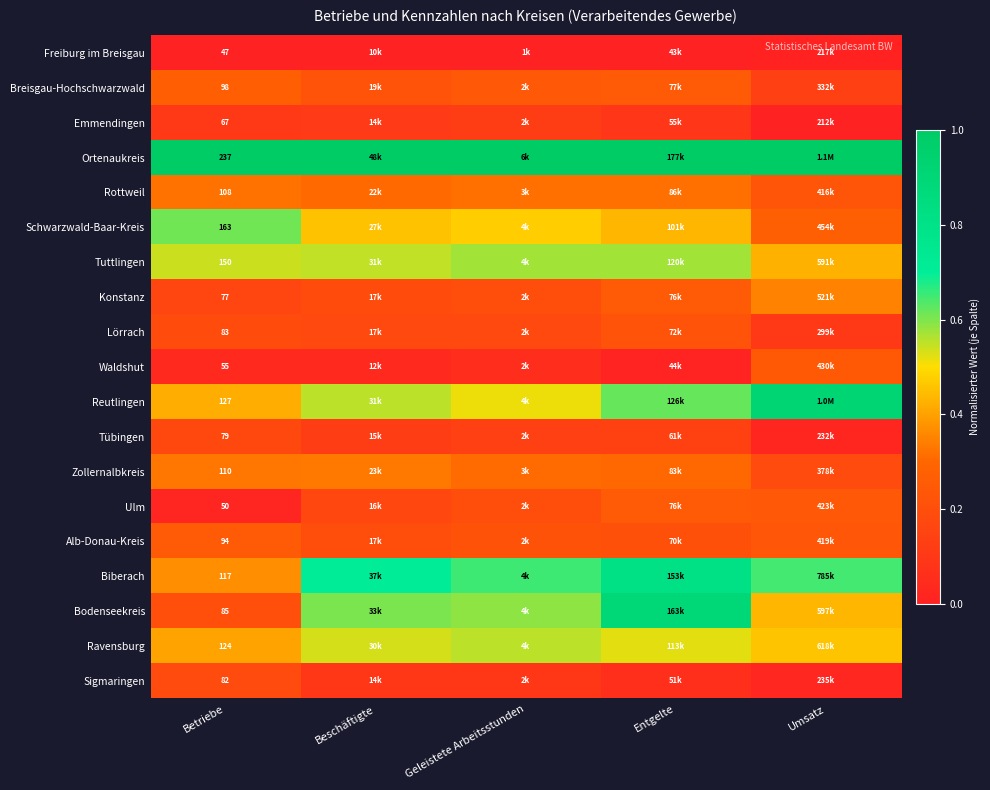

Is the value of Tuttlingen at Betriebe greater than the value of Waldshut at Betriebe?

Yes